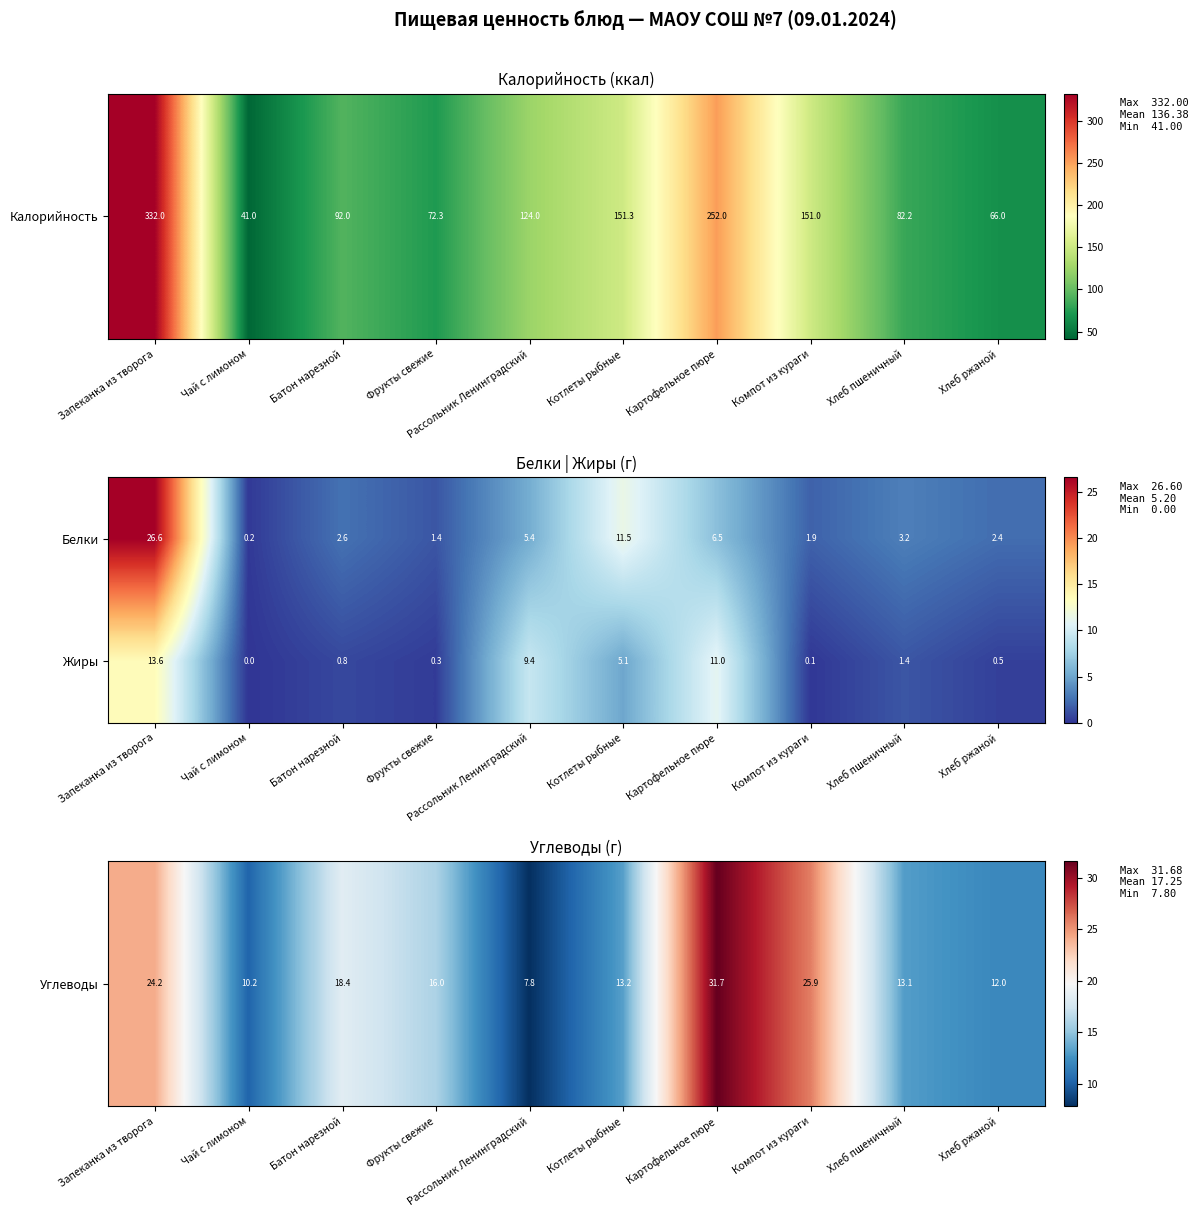

What is the sum of all Белки values?

61.7